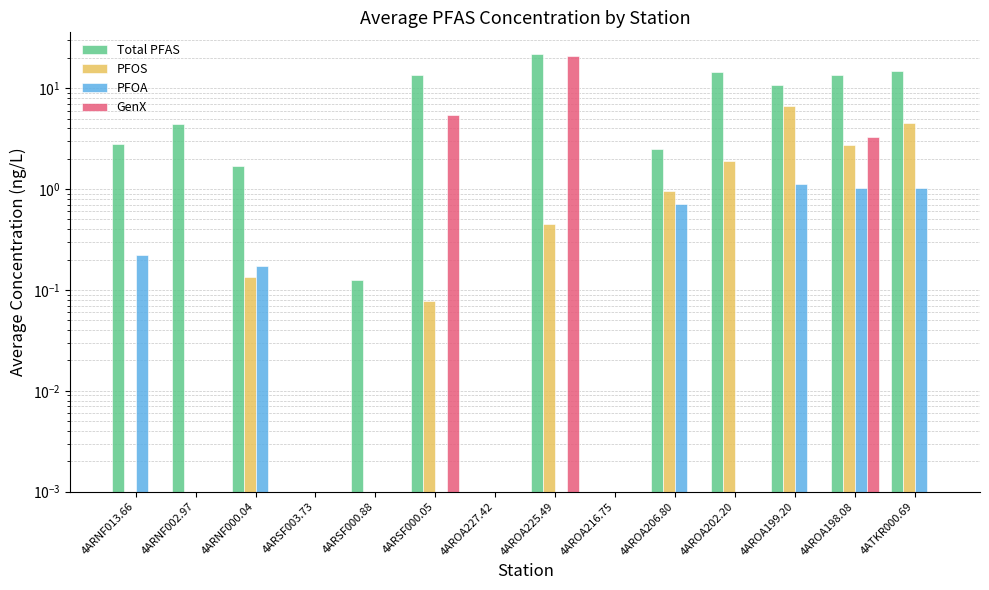

What is the sum of the PFOS values at 4ARSF000.88 and 4AROA198.08?

2.7